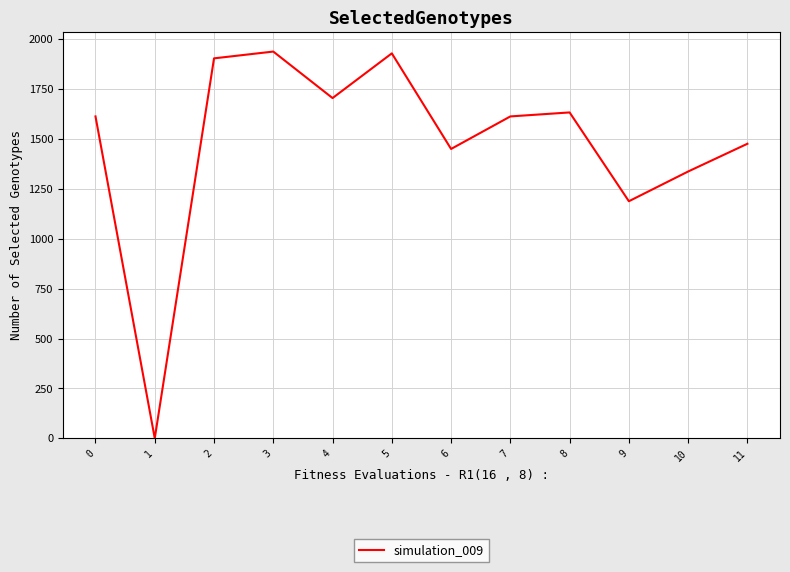

The value at 6 is 1450. True or false?

True